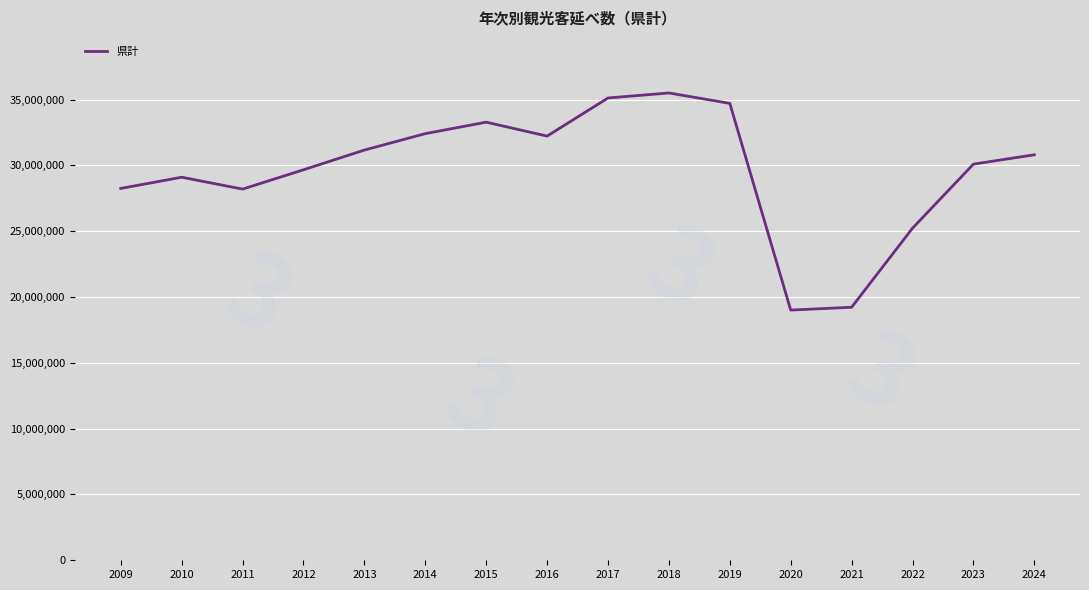

The value at 2017 is 35120787. True or false?

True